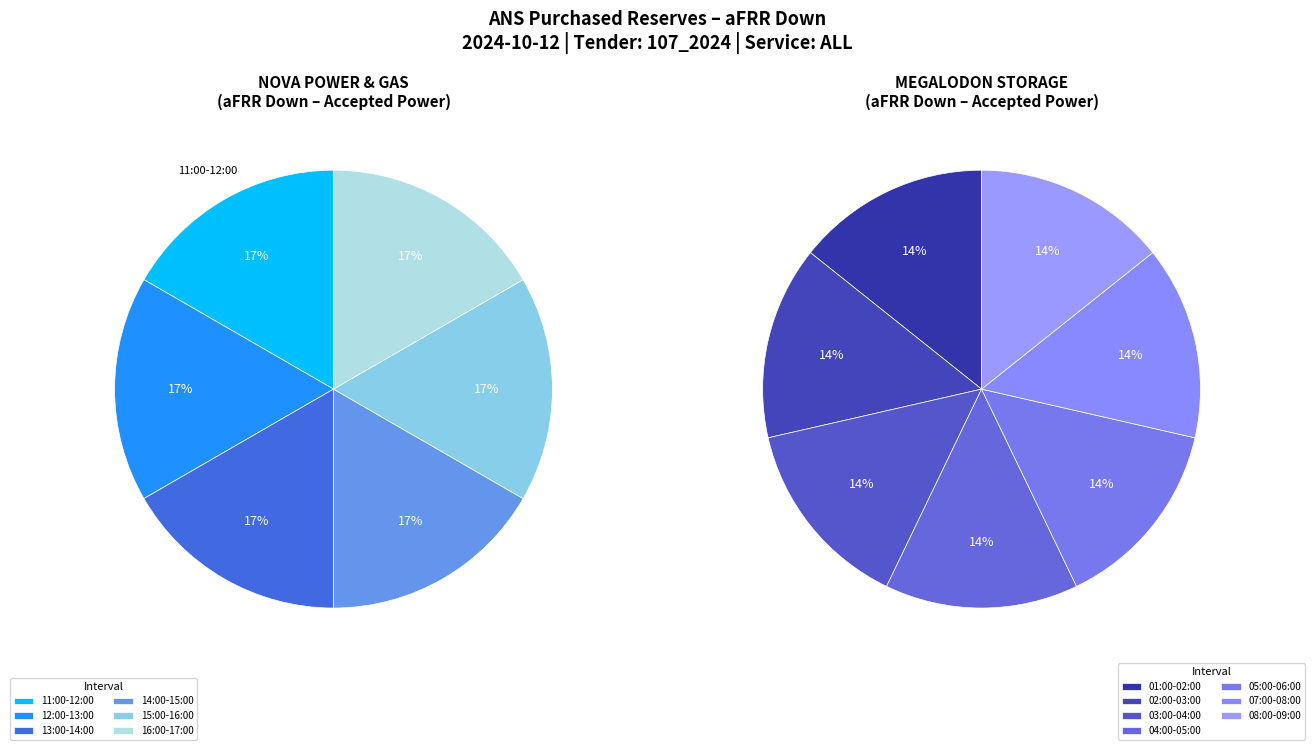

Which series has the largest range (max minus min)?

NOVA POWER & GAS